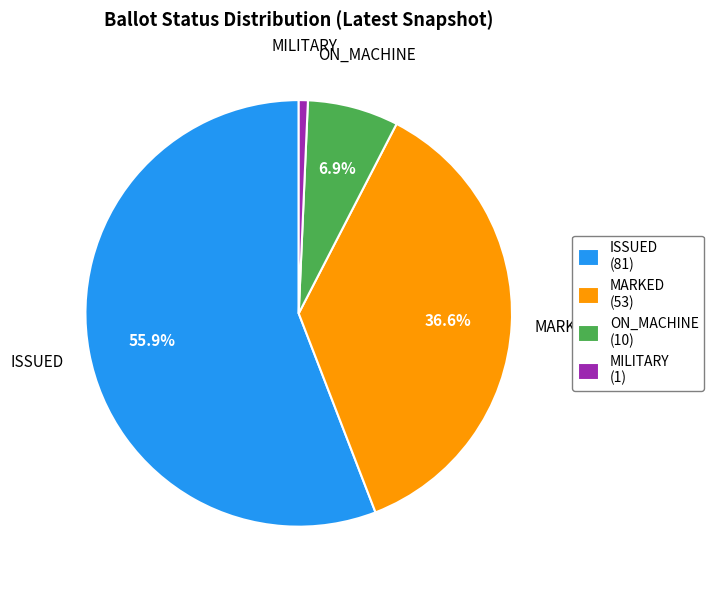

What is the largest slice in the pie chart?

ISSUED